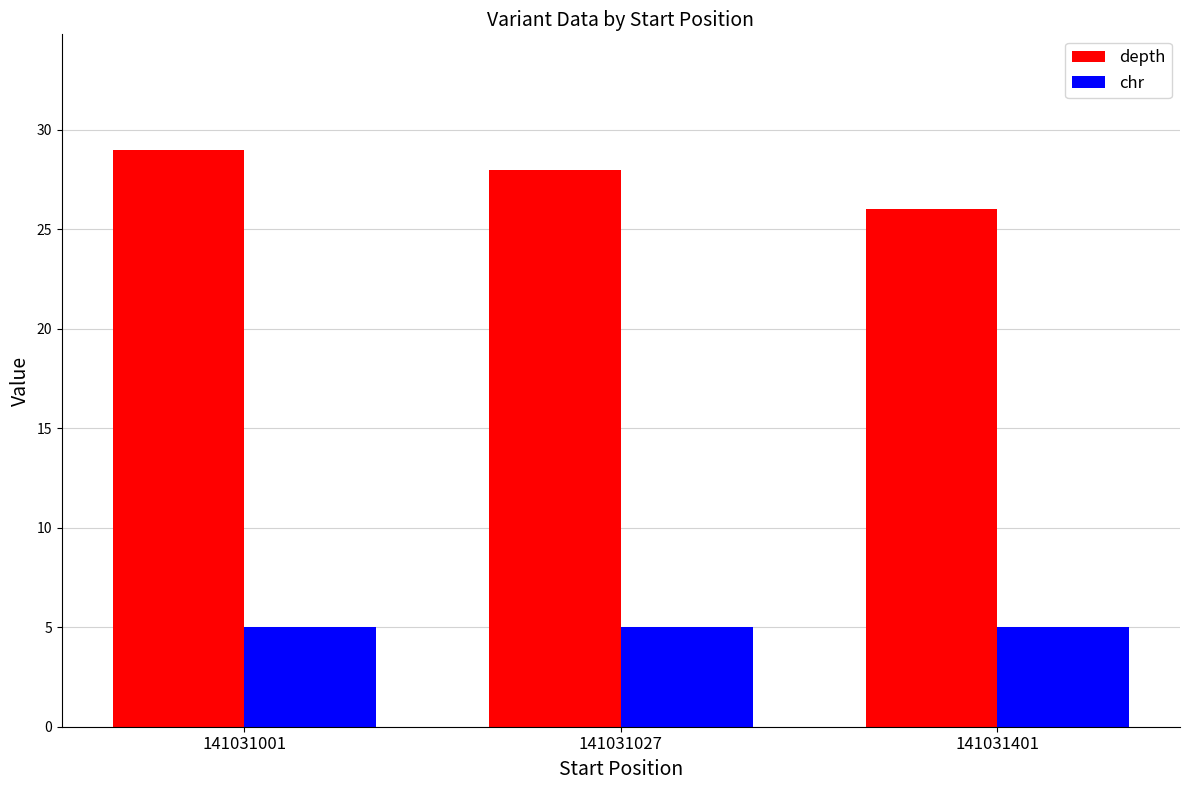

What is the lowest value of the depth series?

26